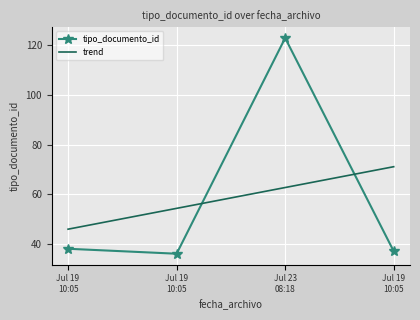

Count the number of data series in this chart.

2